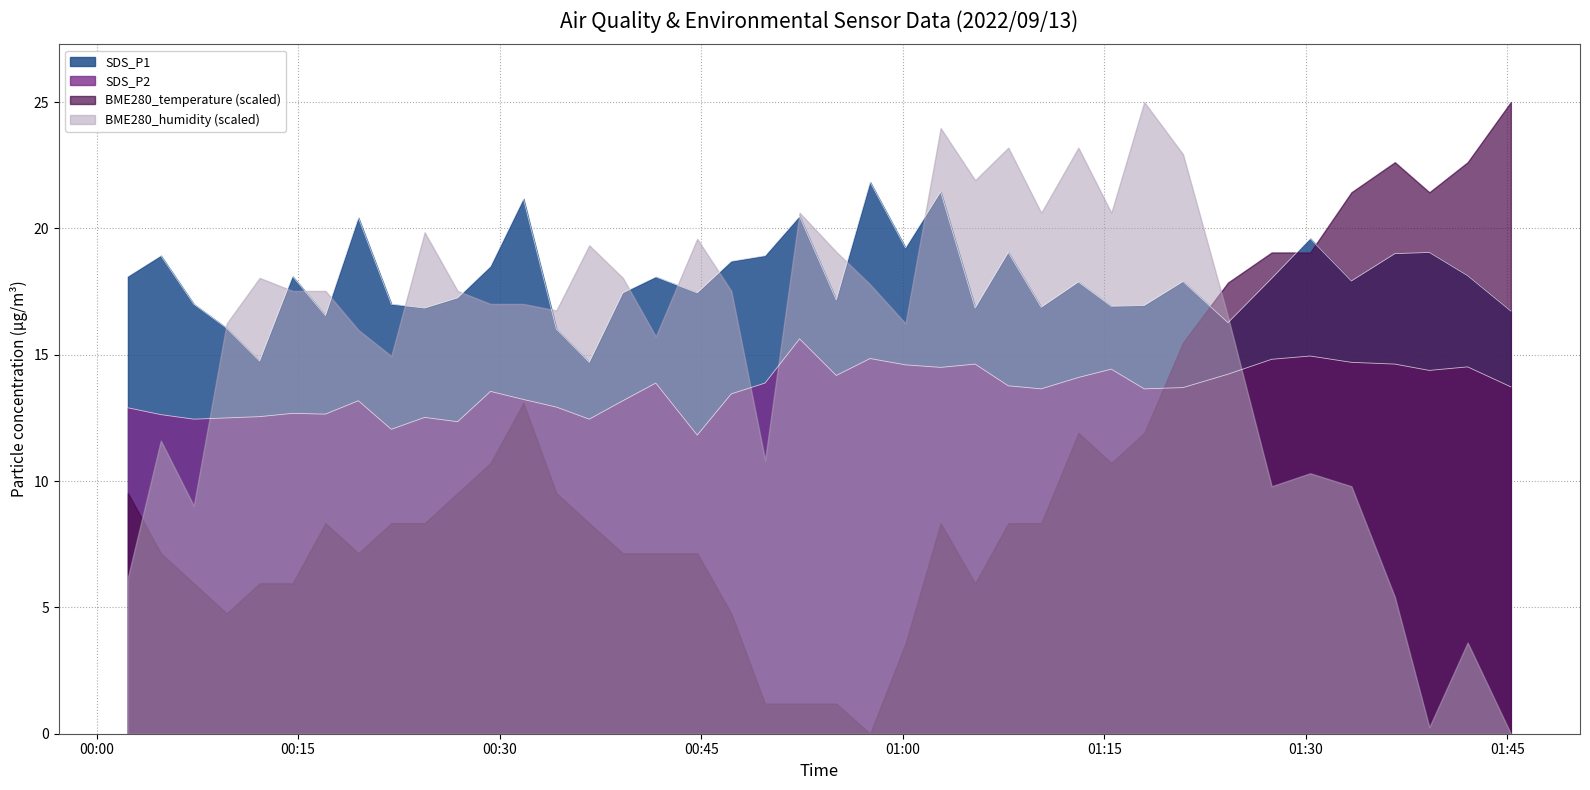

Where is SDS_P1 nearest to the value 18?

2022/09/13 01:27:27